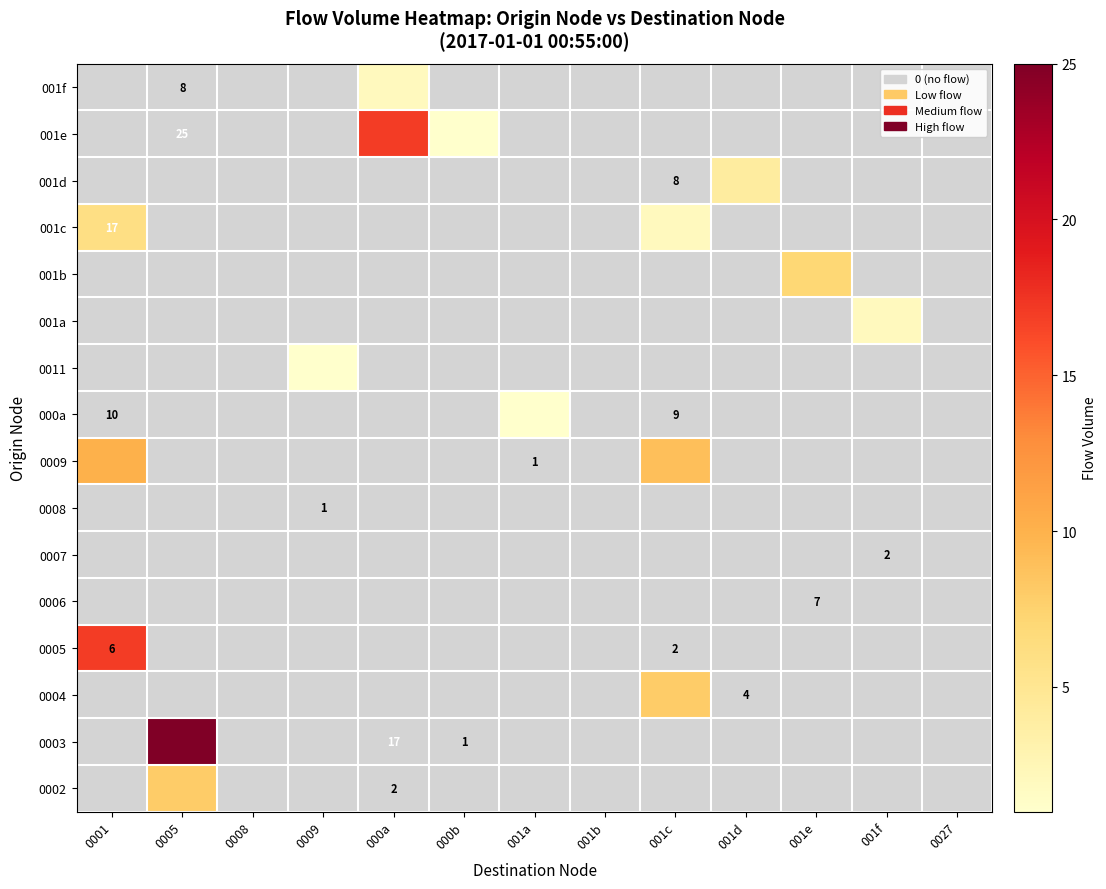

Is the value of 0009 at 001a greater than the value of 001a at 0001?

No